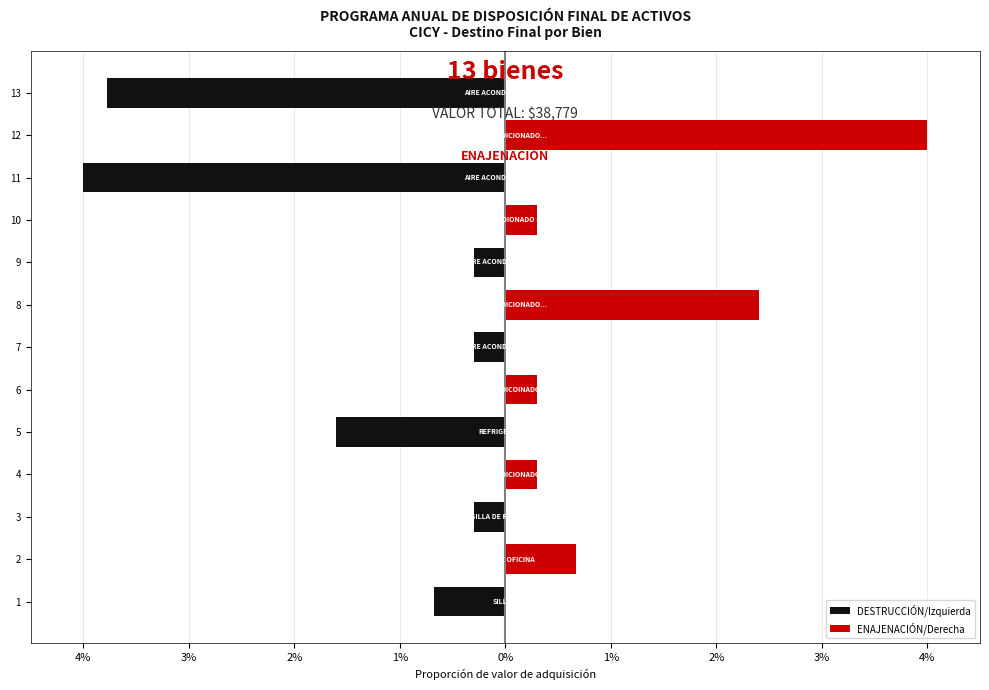

Which series has the largest total across all categories?

ENAJENACIÓN/Derecha